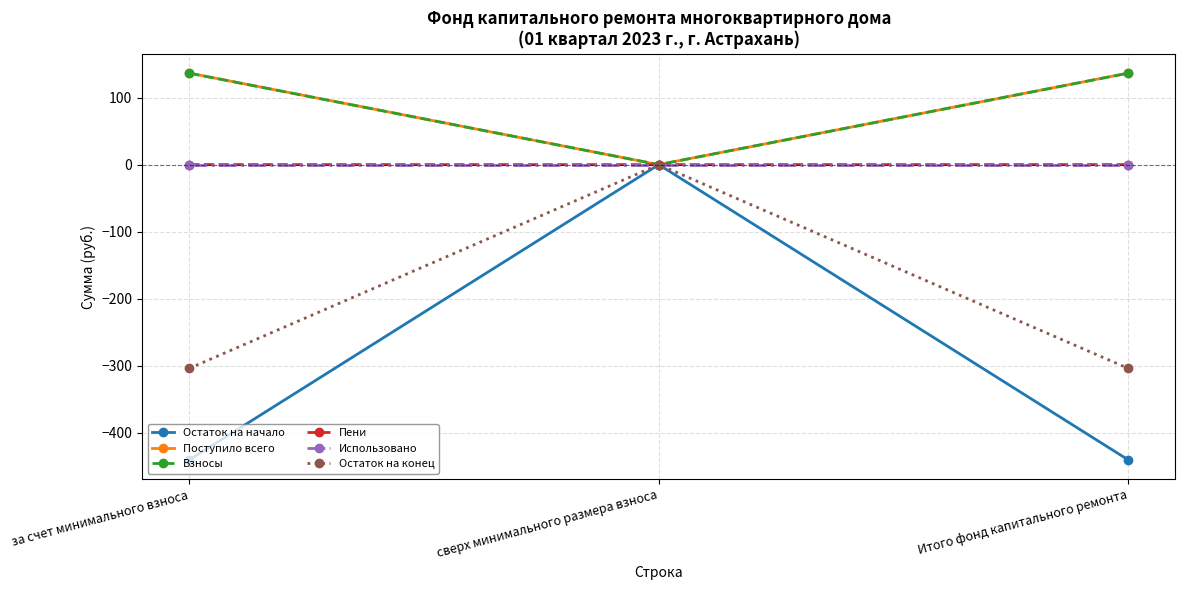

Is it true that Остаток на начало equals 216.5 at сверх минимального размера взноса?

False